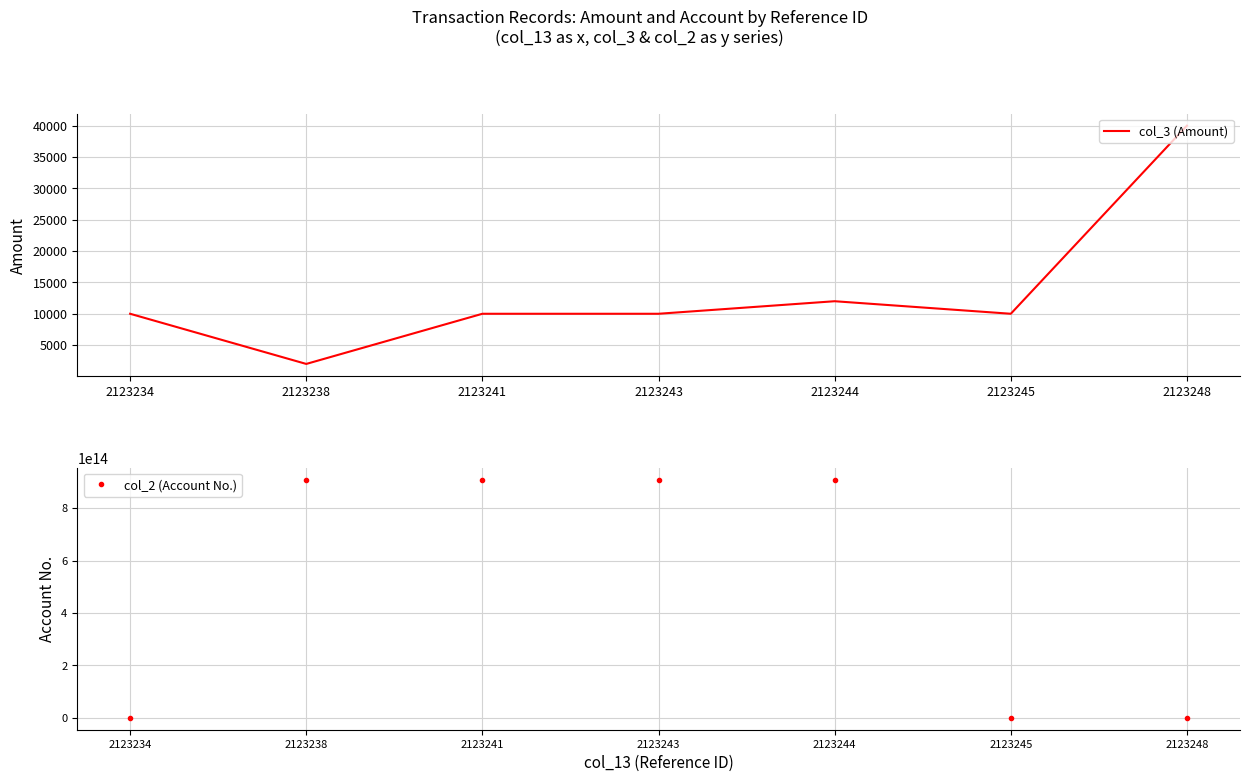

Reading left to right, list all the values displayed in this chart.

col_3 (Amount): 2123234=10000	2123238=2000	2123241=10000	2123243=10000	2123244=12000	2123245=10000	2123248=40000
col_2 (Account No.): 2123234=405015058	2123238=909020035966810	2123241=909020035966810	2123243=909020035966810	2123244=909020035966810	2123245=405015058	2123248=405015058